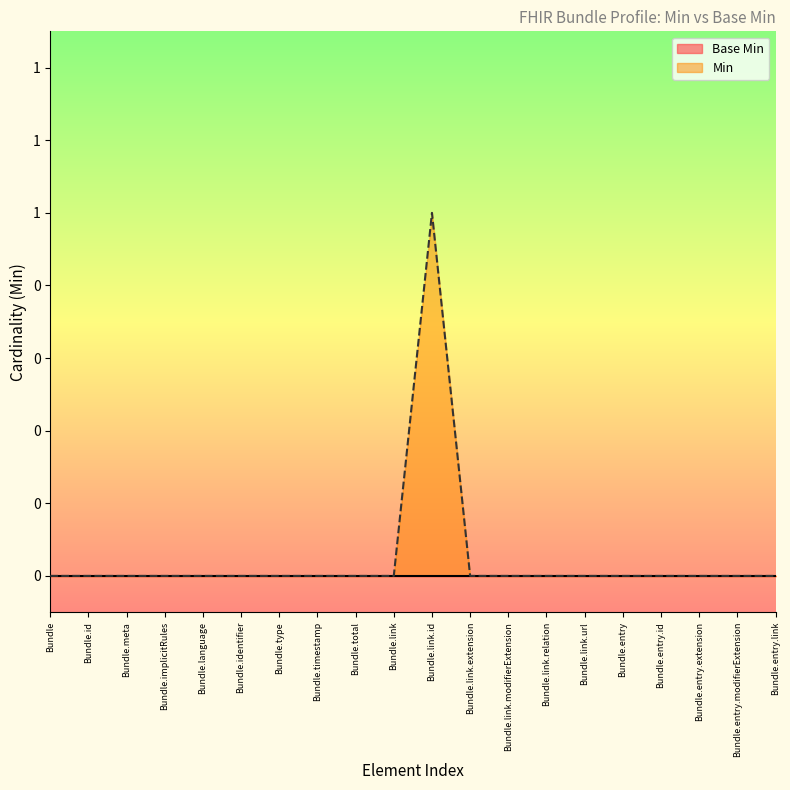

At which category does the chart reach its peak across all series?

Bundle.link.id